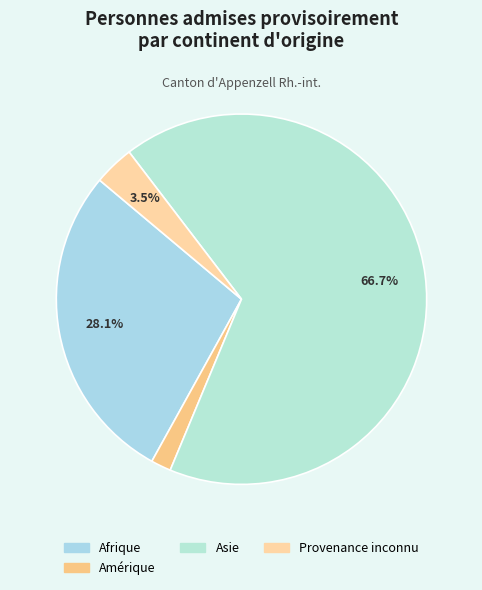

How many segments does this pie chart have?

4